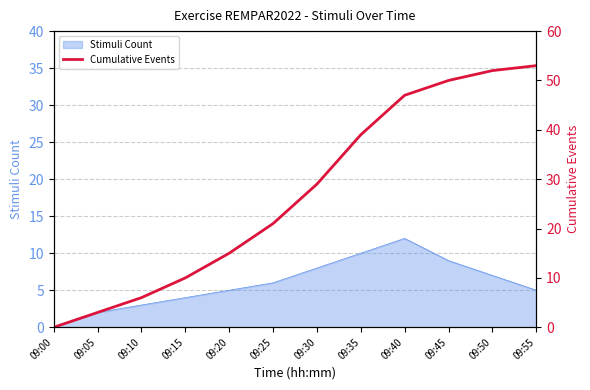

What is the highest value of the Stimuli Count series?

12